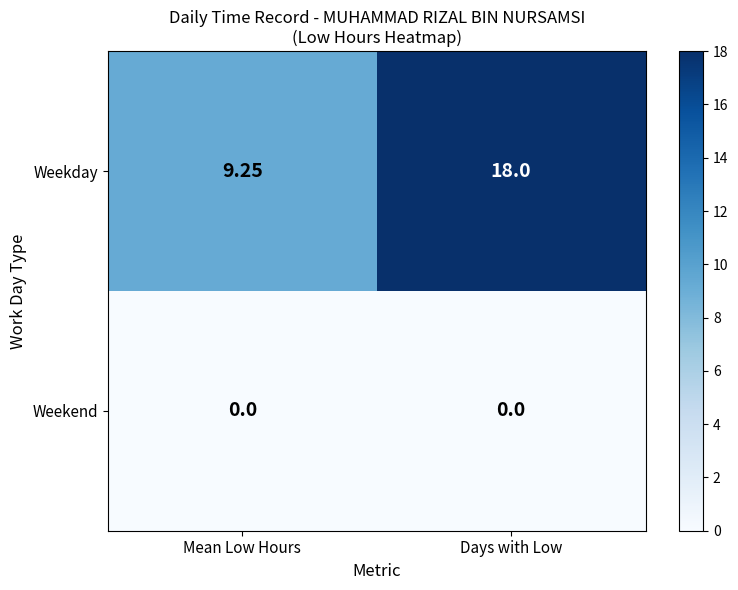

Between Mean Low Hours and Days with Low, which series saw the biggest shift?

Weekday